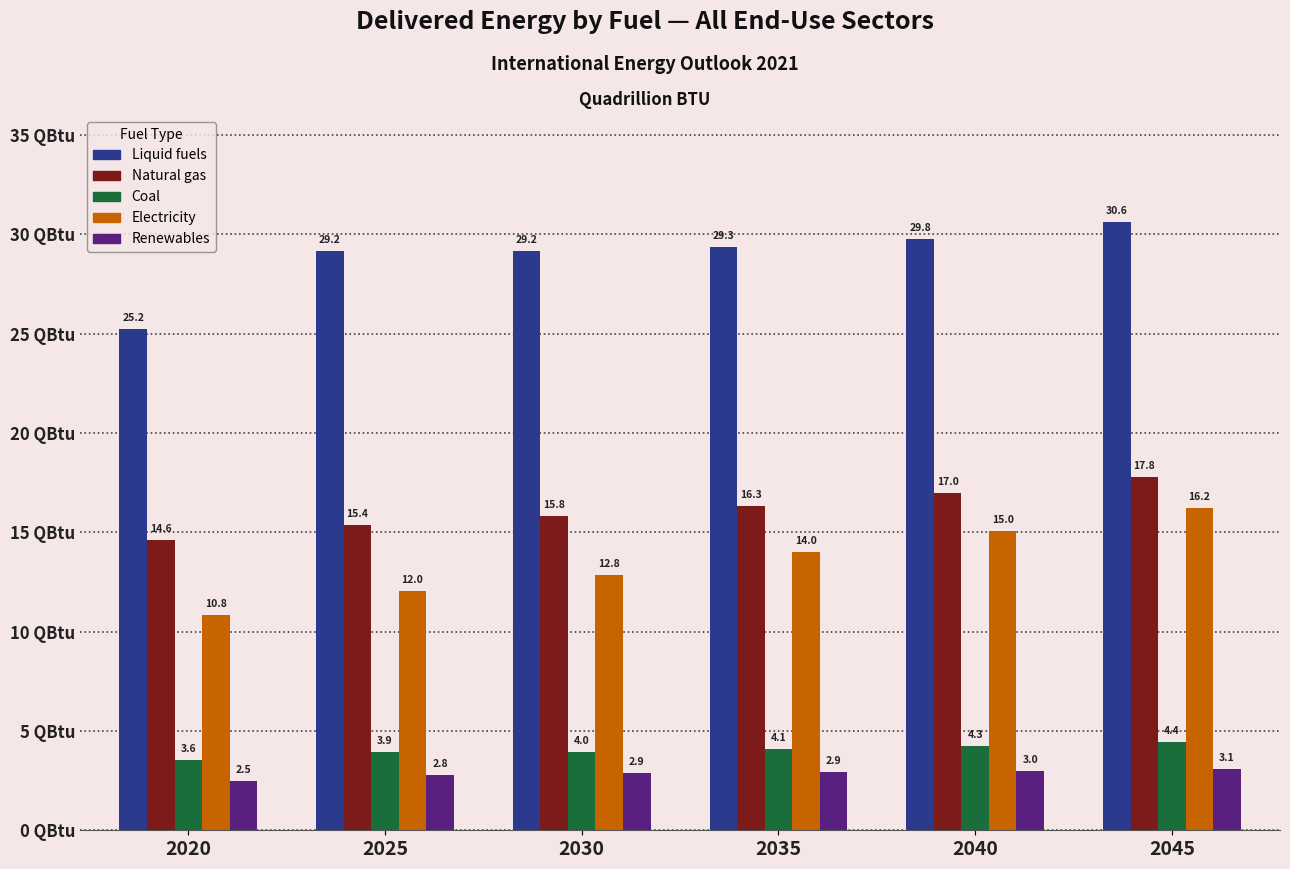

Which series changed the most between 2035 and 2045?

Electricity